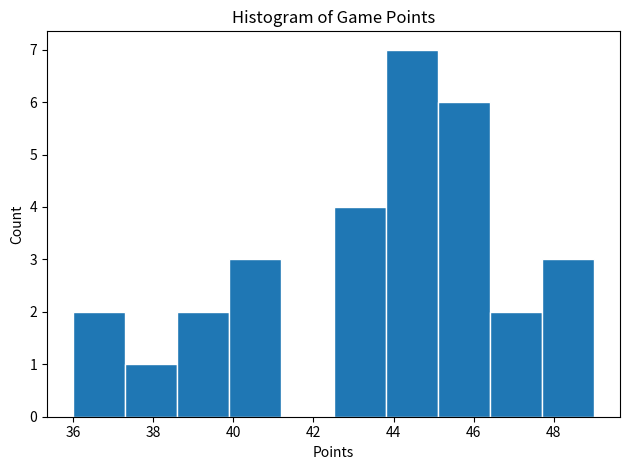

Reading left to right, transcribe this chart: for each bar, give the range it covers on the x-axis and its height. Neither the bar edges nor the heights are printed on the chart, so give them approximately, as read against the axes.

36.0 to 37.3: 2
37.3 to 38.6: 1
38.6 to 39.9: 2
39.9 to 41.2: 3
41.2 to 42.5: 0
42.5 to 43.8: 4
43.8 to 45.1: 7
45.1 to 46.4: 6
46.4 to 47.7: 2
47.7 to 49.0: 3